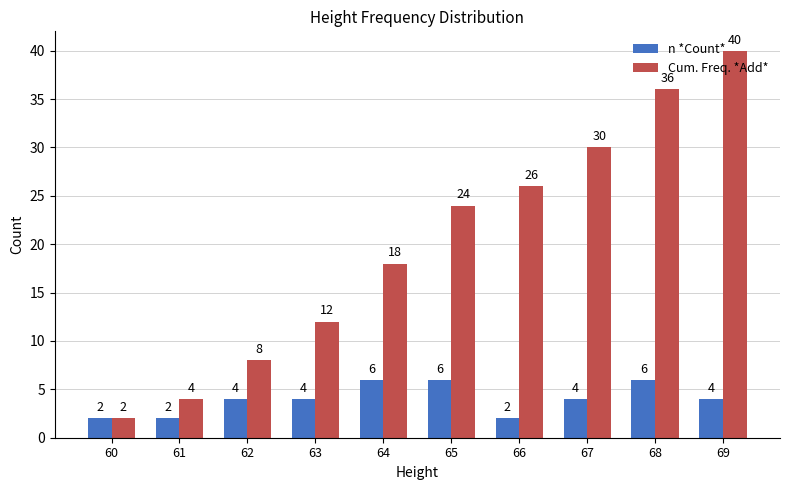

How many groups of bars are there?

10